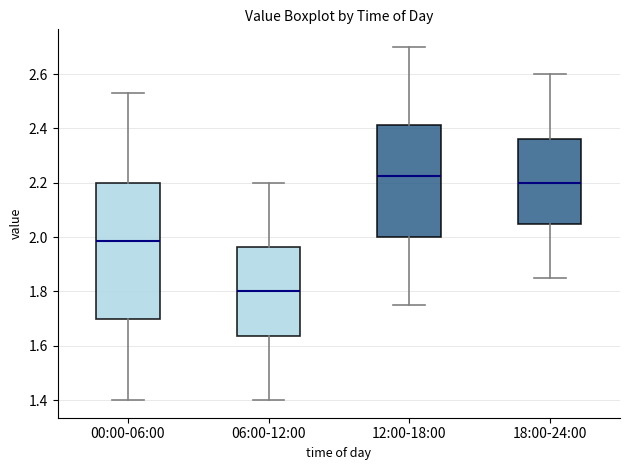

Reading left to right, read every box against the y-axis: the position of its median line, the range the box covers, and the ends of its whiskers. The values are not printed on the chart, so give them approximately, as read against the axis.

00:00-06:00: median 1.98, box 1.70 to 2.20, whiskers 1.40 to 2.54
06:00-12:00: median 1.80, box 1.64 to 1.96, whiskers 1.40 to 2.20
12:00-18:00: median 2.22, box 2.00 to 2.42, whiskers 1.76 to 2.70
18:00-24:00: median 2.20, box 2.06 to 2.36, whiskers 1.86 to 2.60